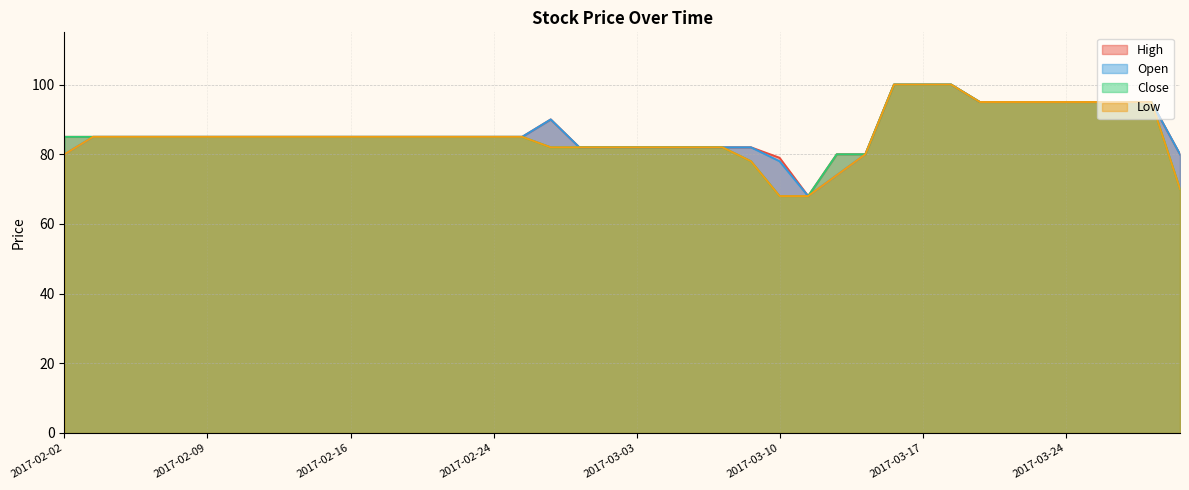

List the series in order of their peak value, highest first.

High, Open, Close, Low